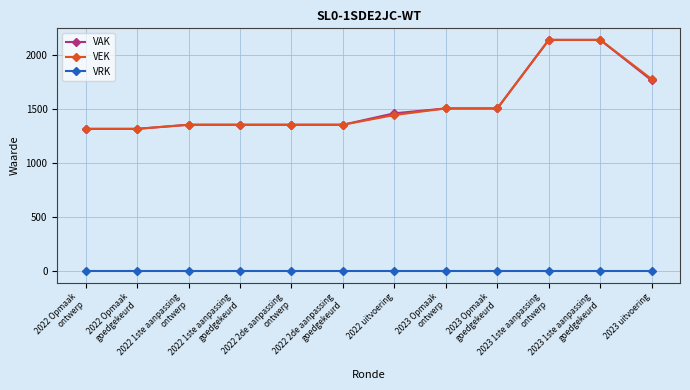

What is the value of the VAK point at the 12th from the left?

1763